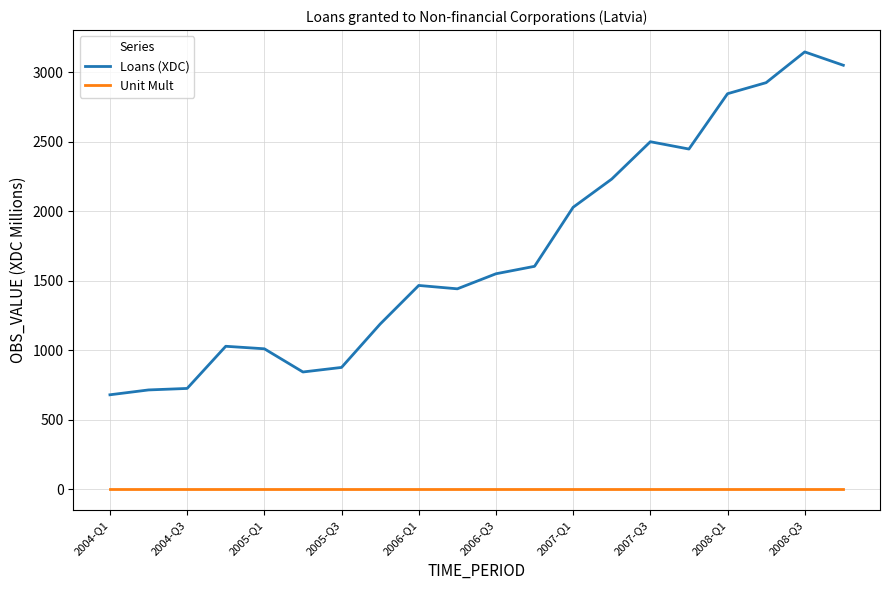

List the series in order of their overall mean, highest first.

Loans (XDC), Unit Mult